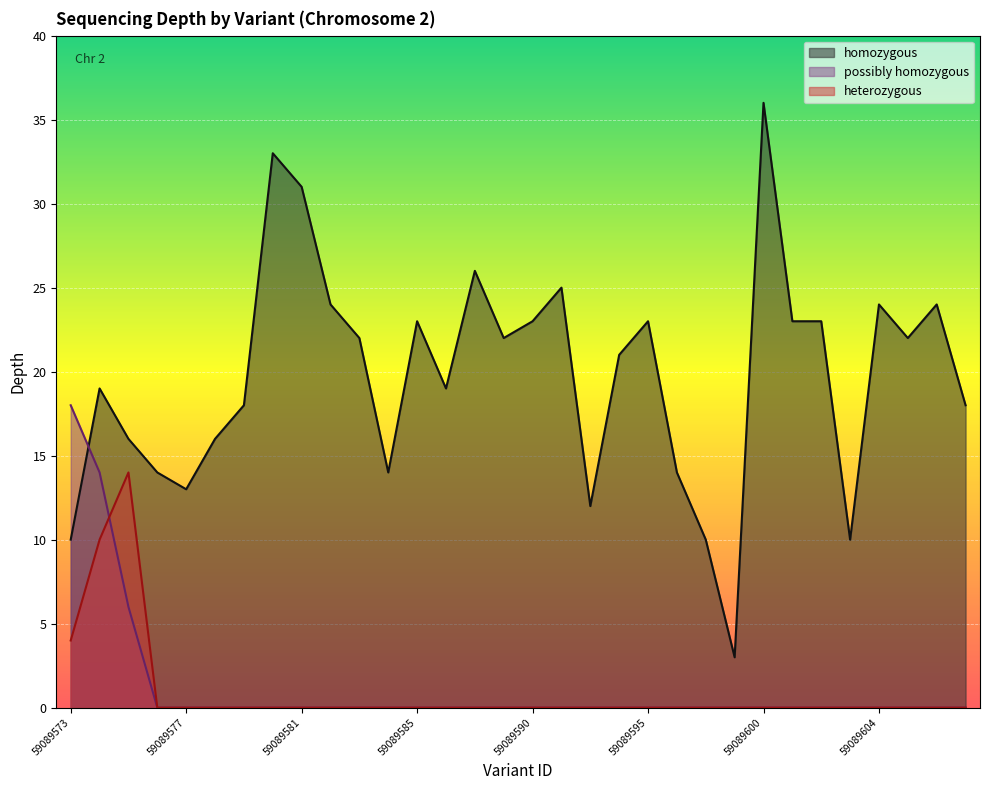

What is the difference between the maximum and second lowest values in the heterozygous series?

14